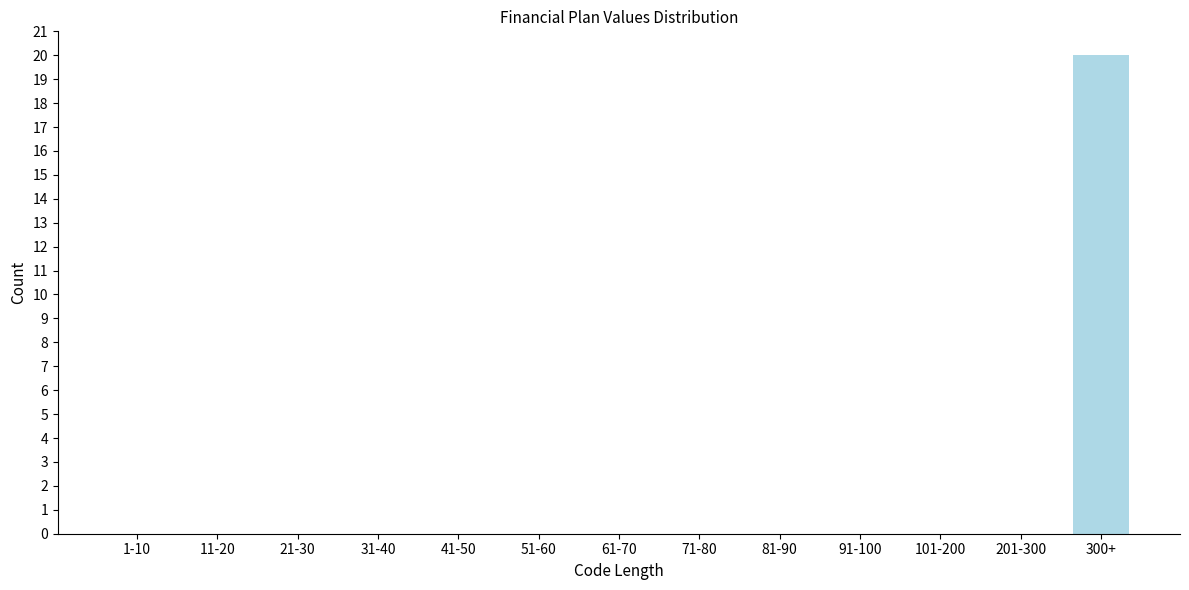

Reading left to right, extract all data points from this chart.

1-10=0	11-20=0	21-30=0	31-40=0	41-50=0	51-60=0	61-70=0	71-80=0	81-90=0	91-100=0	101-200=0	201-300=0	300+=20